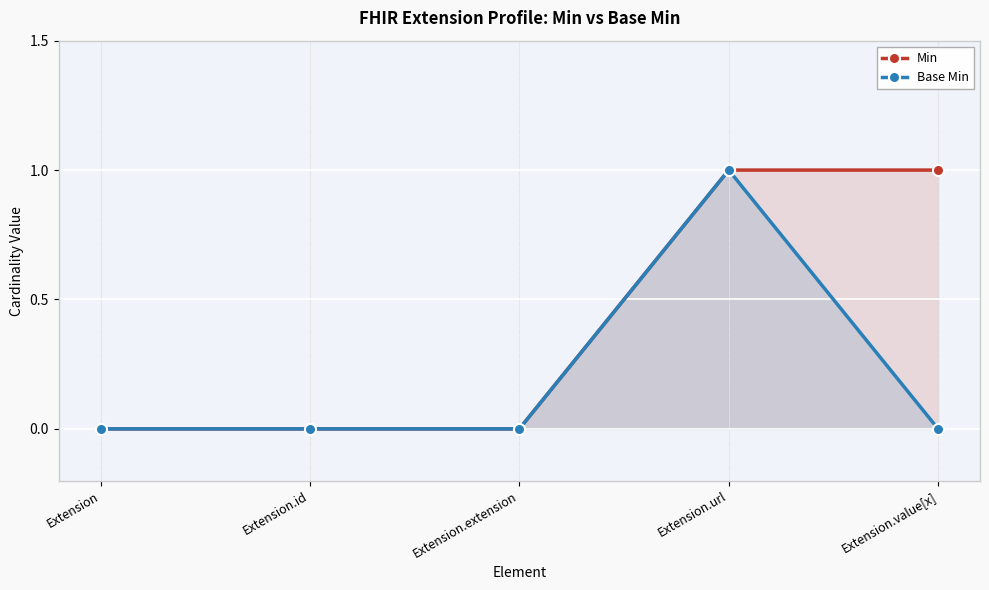

What are all the series names shown in the legend?

Min, Base Min